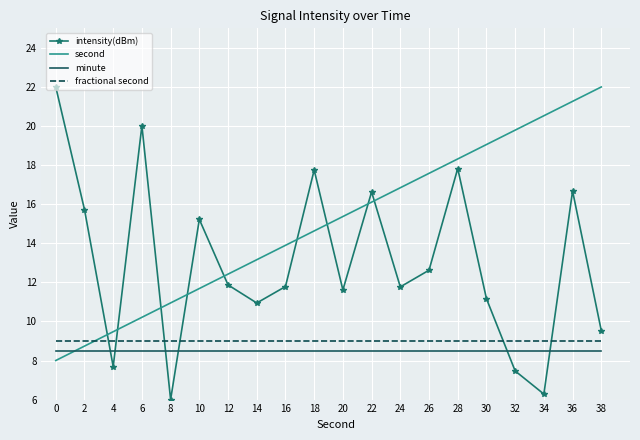

What is the highest value of the minute series?

8.5